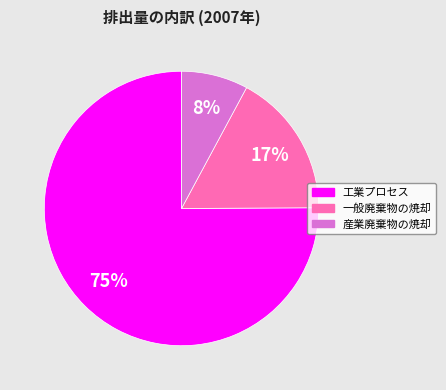

Combined, do 産業廃棄物の焼却 and 工業プロセス account for over 50%?

Yes